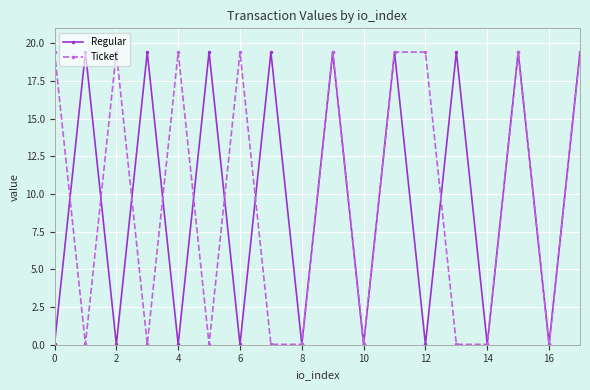

True or false: Regular has more than 0 interior local peaks.

True